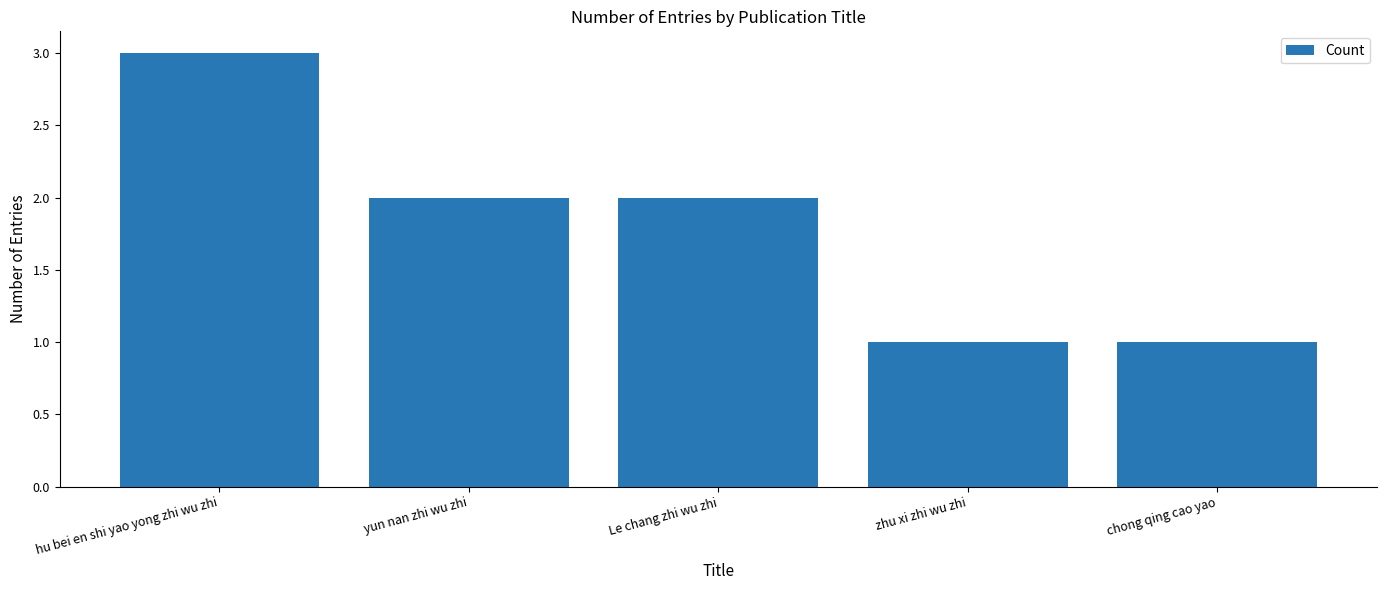

What is the average value?

2